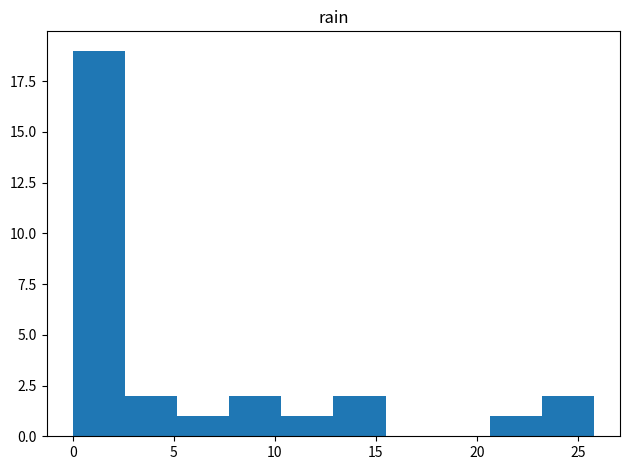

Reading left to right, list every bar in this chart as the range it spans on the x-axis followed by its height. Neither the bar edges nor the heights are printed on the chart, so give them approximately, as read against the axes.

0.0 to 2.5: 19
2.5 to 5.0: 2
5.0 to 7.5: 1
7.5 to 10.5: 2
10.5 to 13.0: 1
13.0 to 15.5: 2
15.5 to 18.0: 0
18.0 to 20.5: 0
20.5 to 23.0: 1
23.0 to 26.0: 2